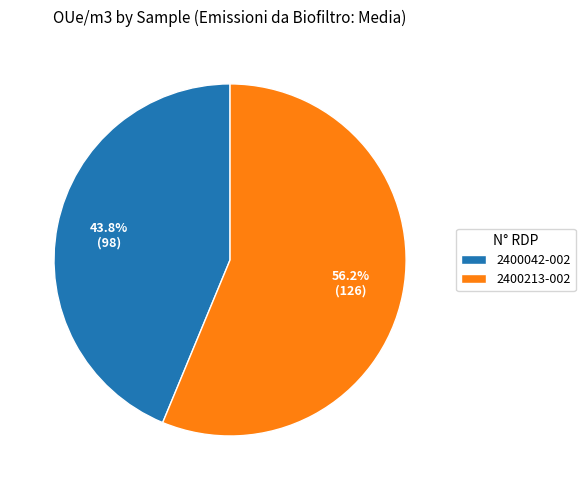

The 2400213-002 slice represents 64% of the pie. True or false?

False